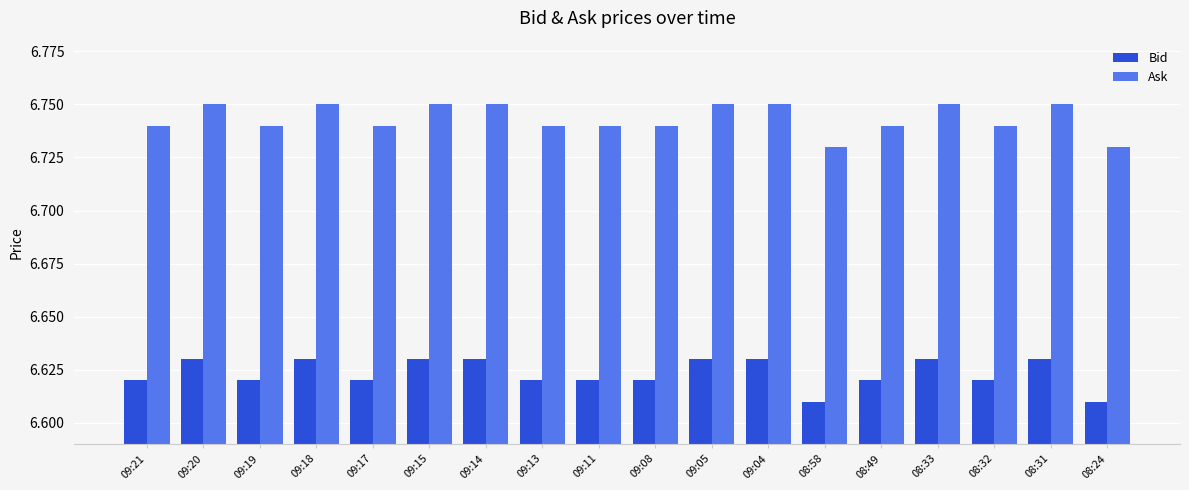

Is it true that Ask equals 8.9 at 09:21?

False